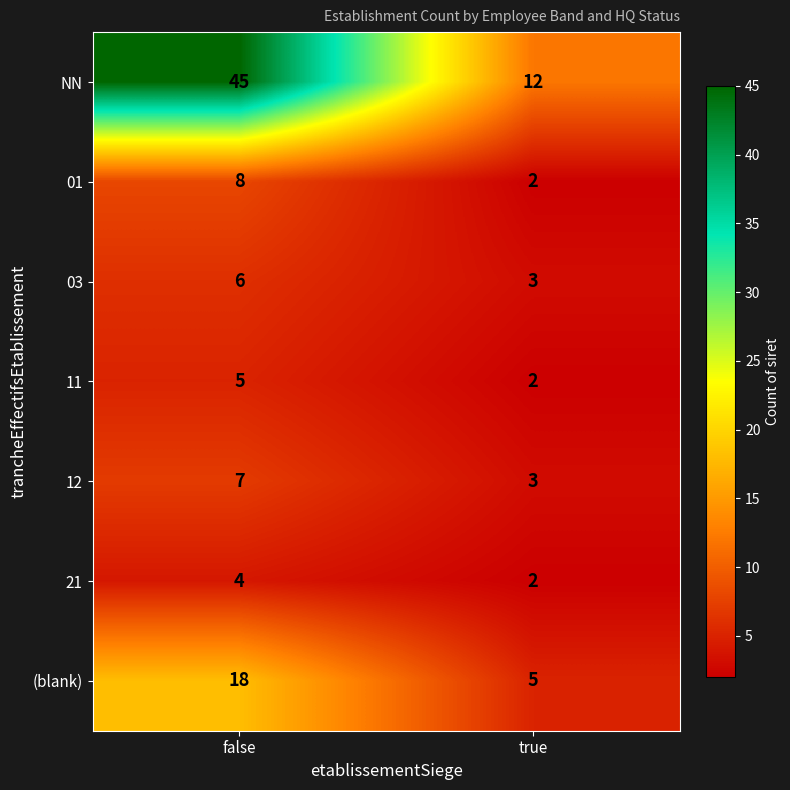

At which category is the sum across all series the highest?

false